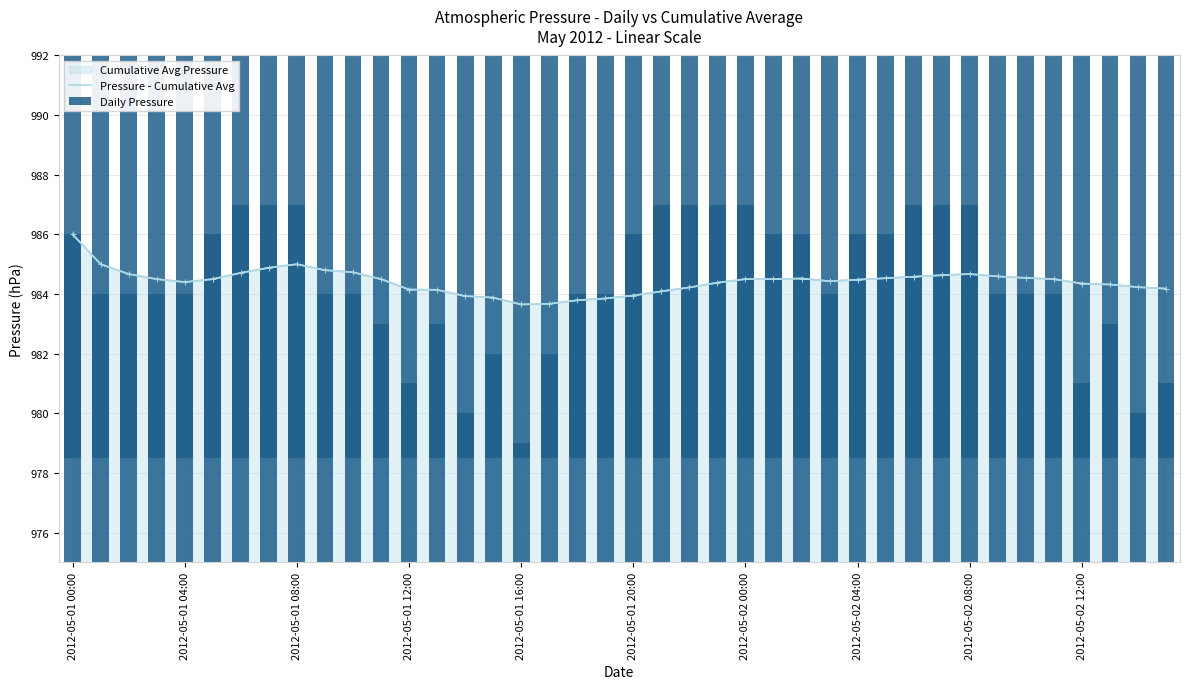

Where does the Pressure - Cumulative Avg series first go above 984?

2012-05-01 00:00